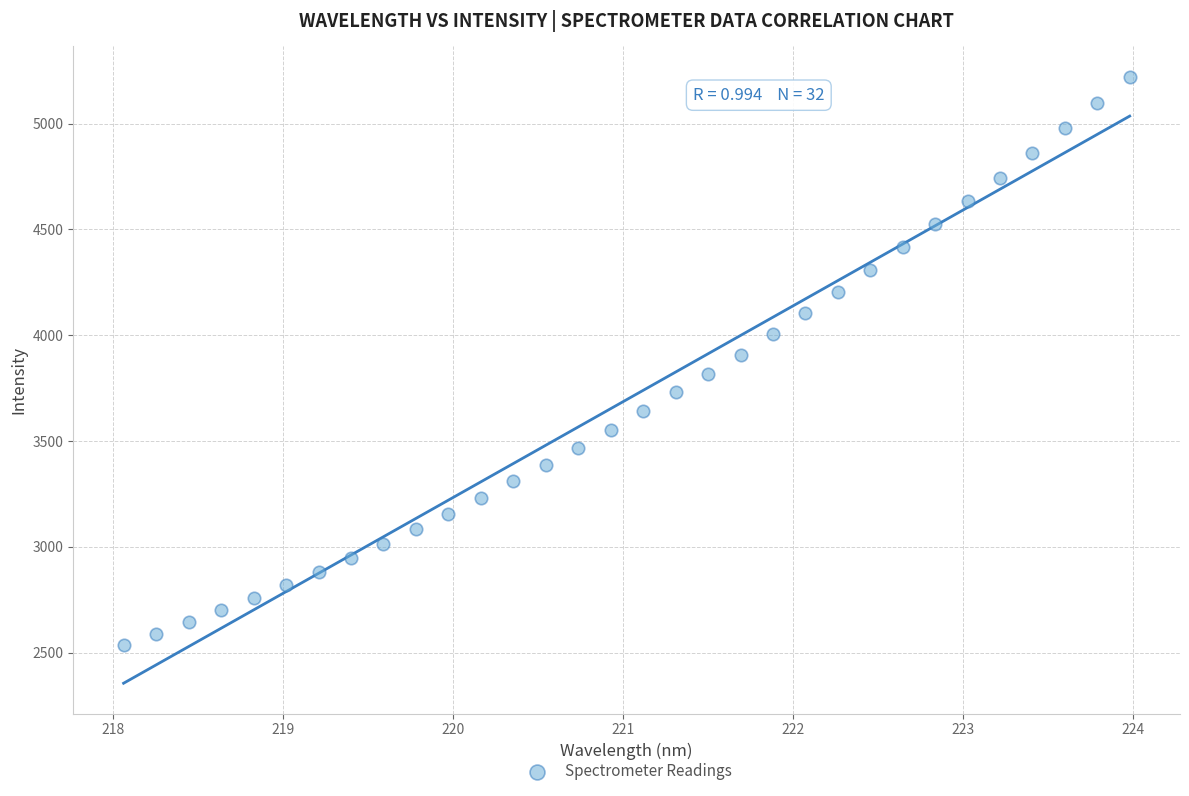

What is the range of X values (max minus min)?

5.9